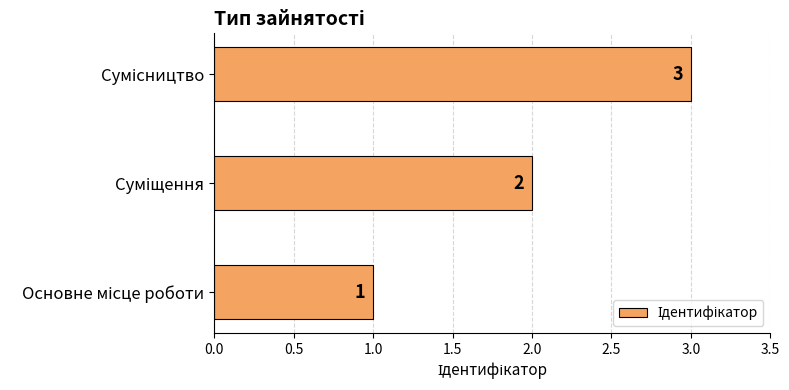

What is the maximum value shown in the chart?

3